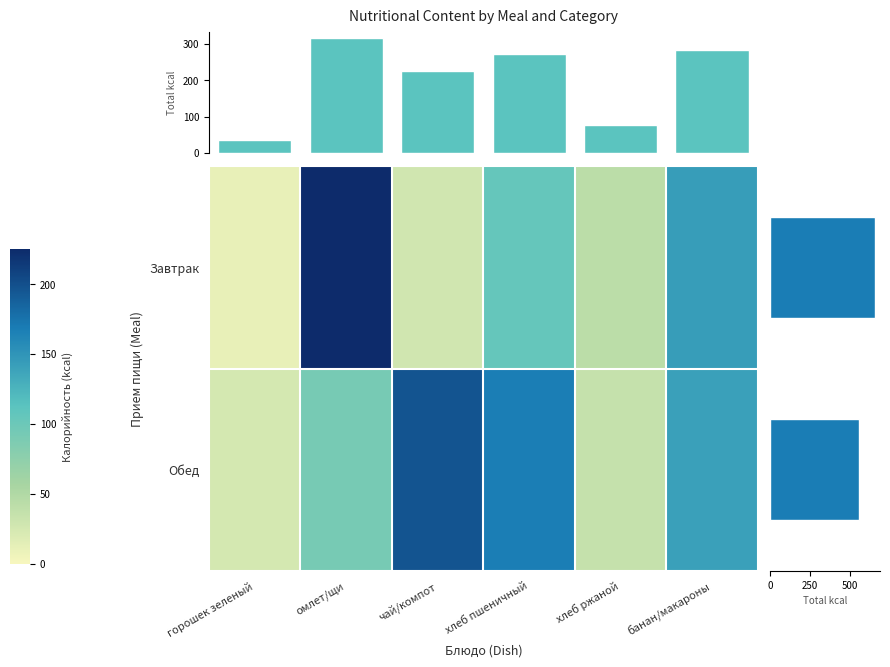

Between хлеб ржаной and банан/макароны, which series saw the biggest shift?

Обед